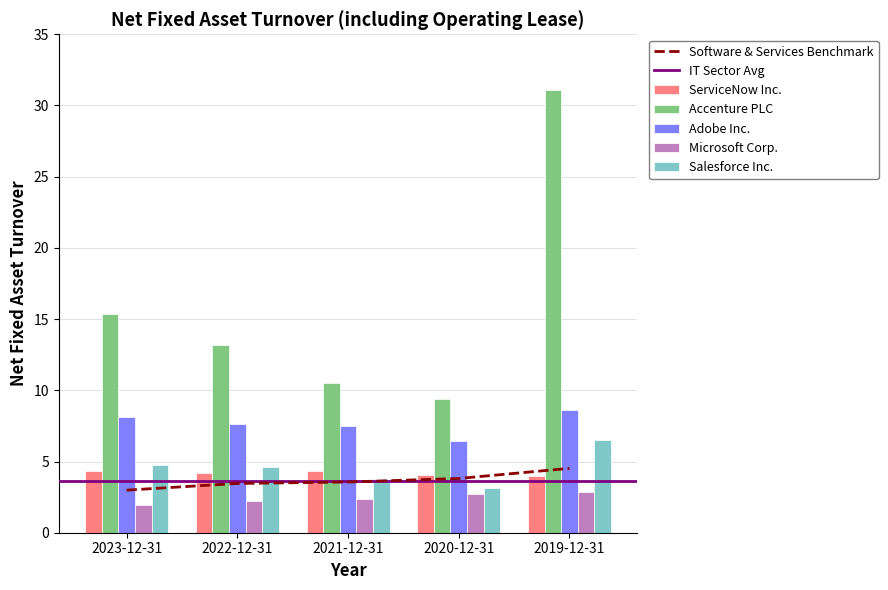

Which series has the largest total across all categories?

Accenture PLC